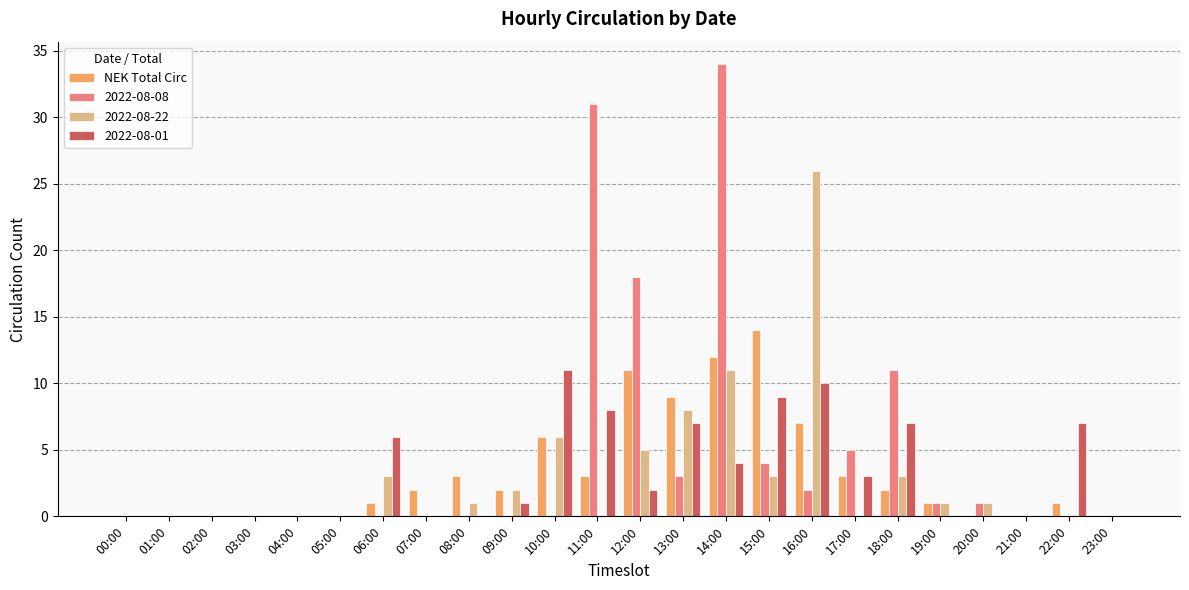

What is the sum of all 2022-08-08 values?

110